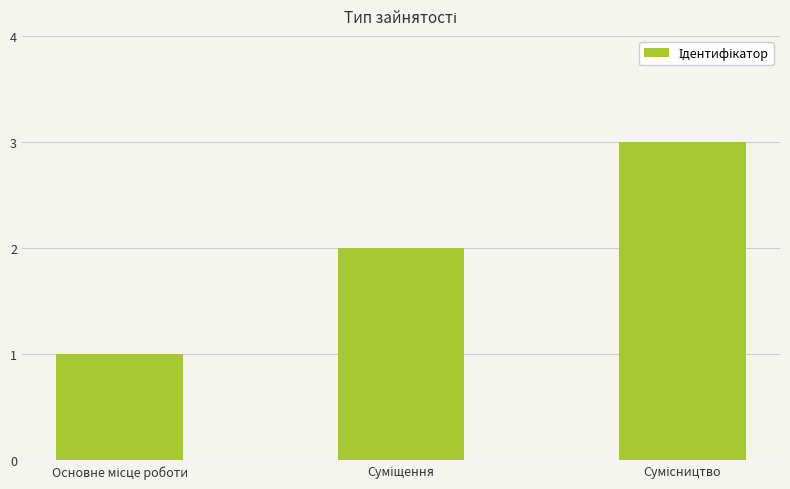

What is the greatest value displayed?

3